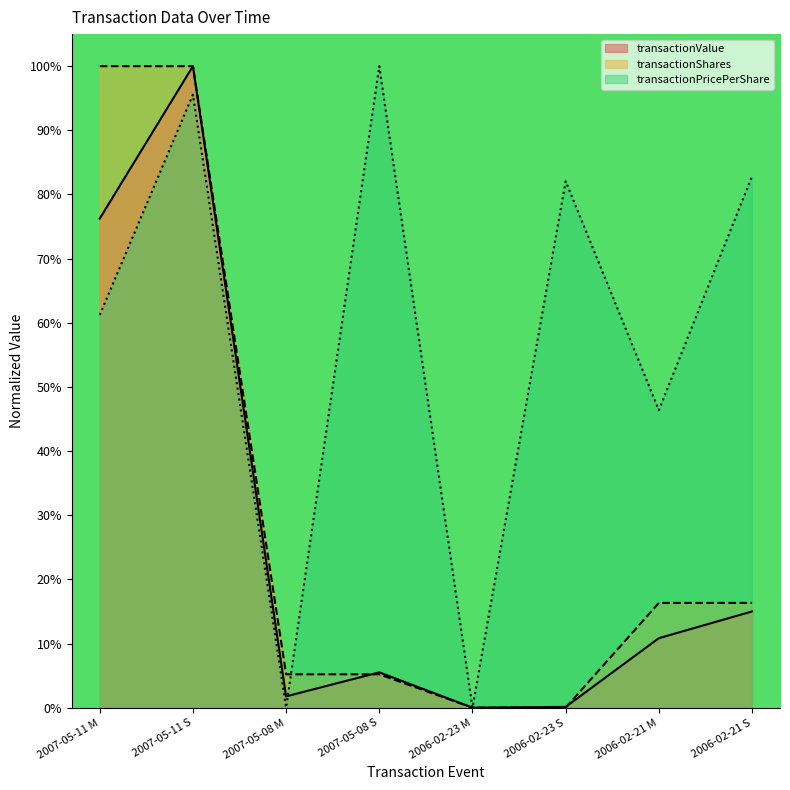

True or false: transactionShares has a value of 0.3 at 2006-02-21 M.

False